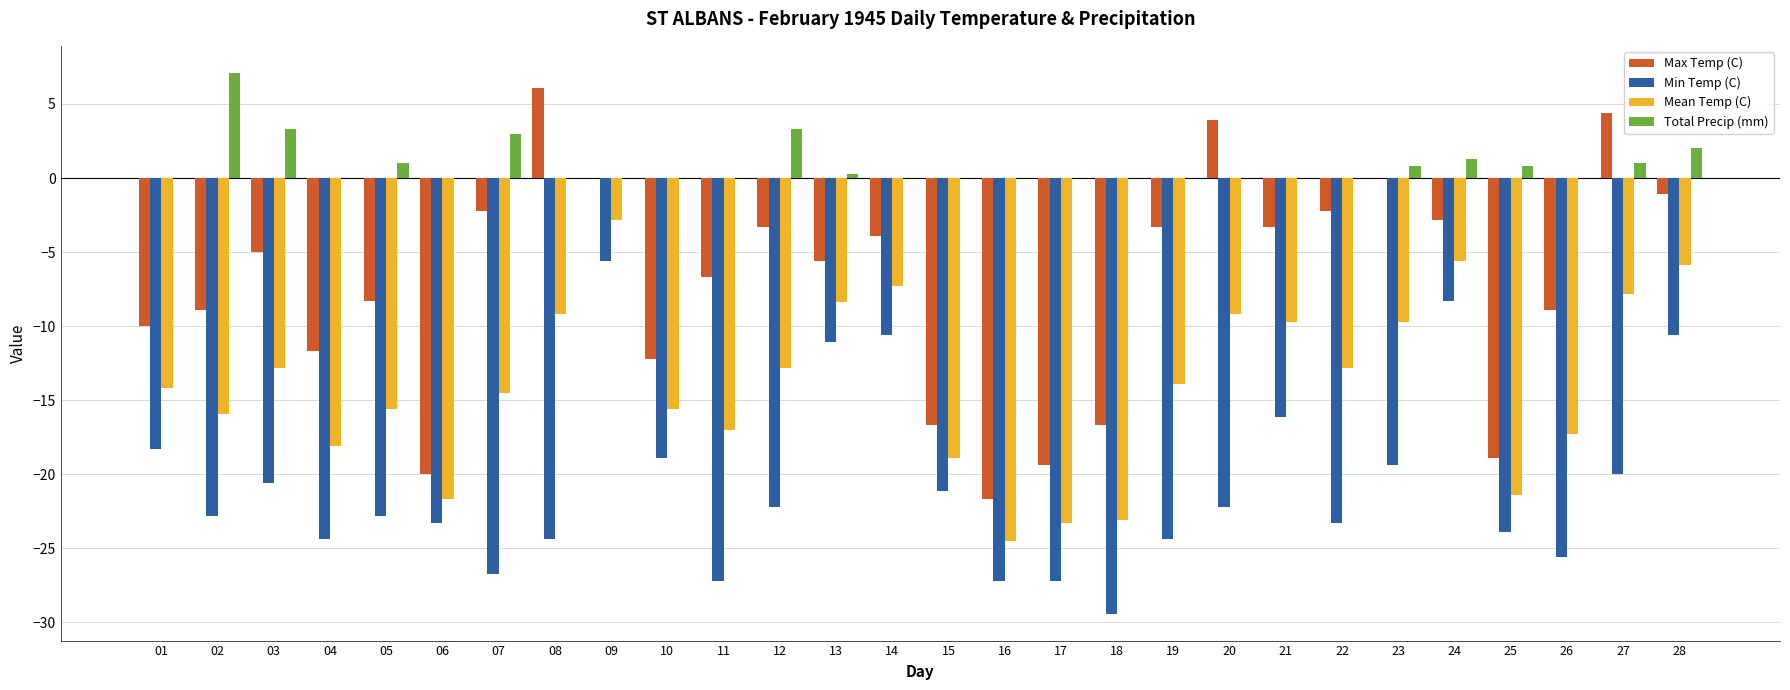

What value does the Min Temp (C) series have at 15?

-21.1